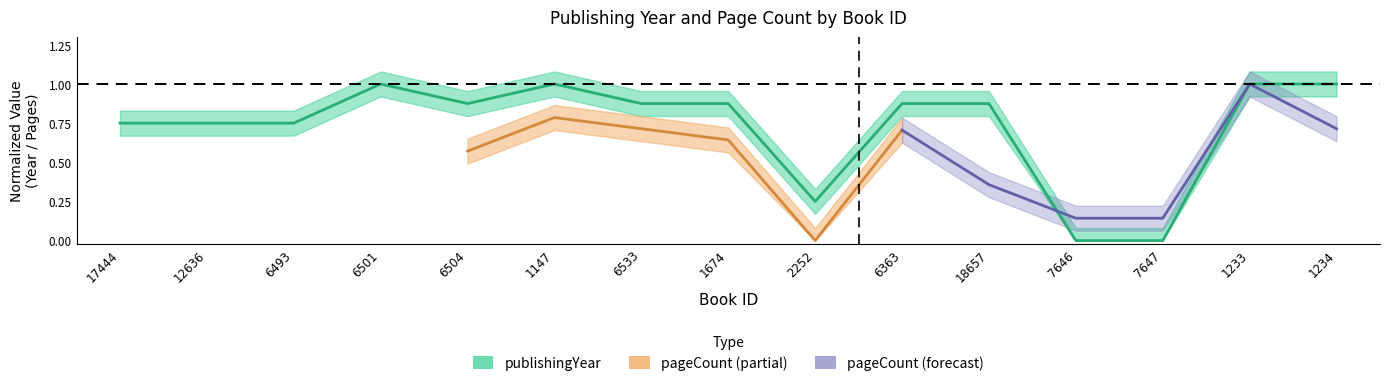

What position from the right is 1674?

8